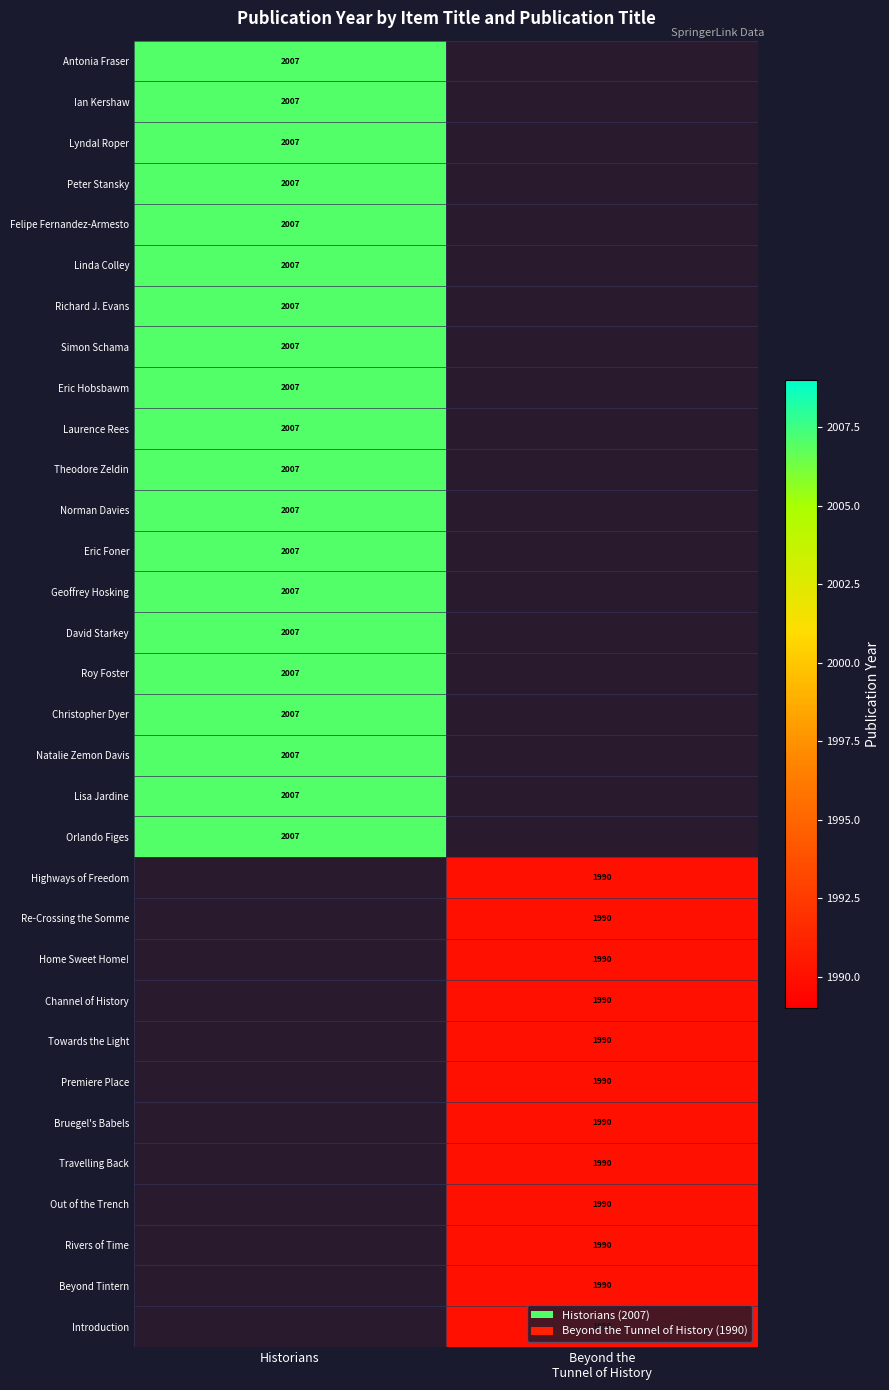

Is it true that Richard J. Evans equals 1195 at Historians?

False